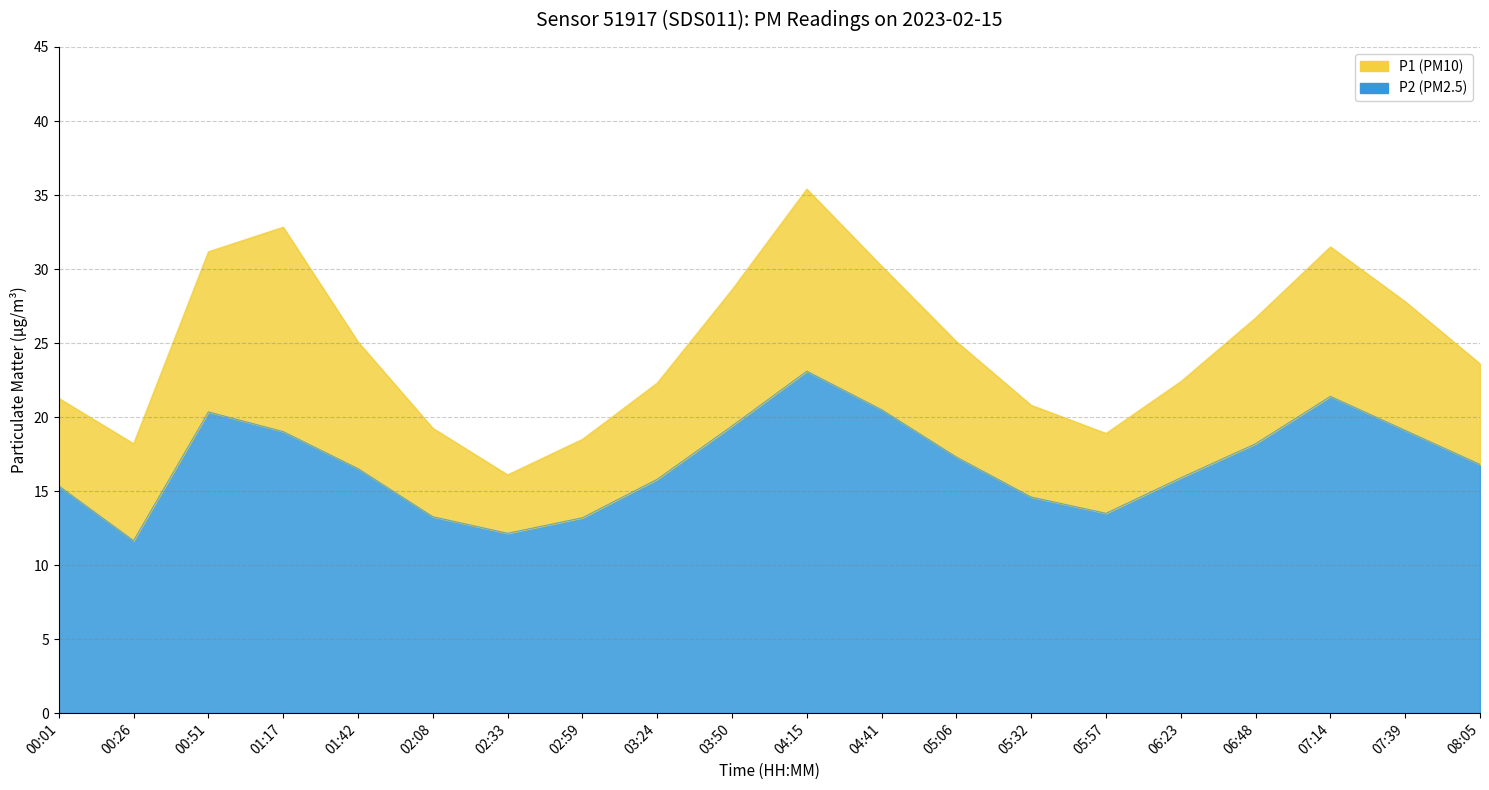

Reading left to right, extract all data points from this chart.

P1: 21.3	18.2	31.2	32.8	25.1	19.2	16.1	18.5	22.3	28.6	35.4	30.2	25.1	20.8	18.9	22.4	26.7	31.5	27.8	23.6
P2: 15.3	11.7	20.4	19.0	16.5	13.3	12.2	13.2	15.8	19.4	23.1	20.5	17.3	14.6	13.5	15.9	18.2	21.4	19.1	16.8